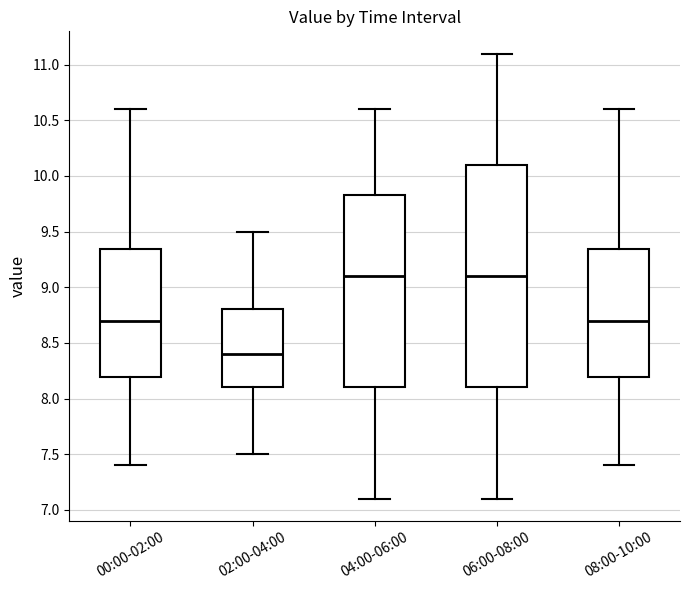

Which box is the tallest, from its lower edge to its upper edge?

06:00-08:00